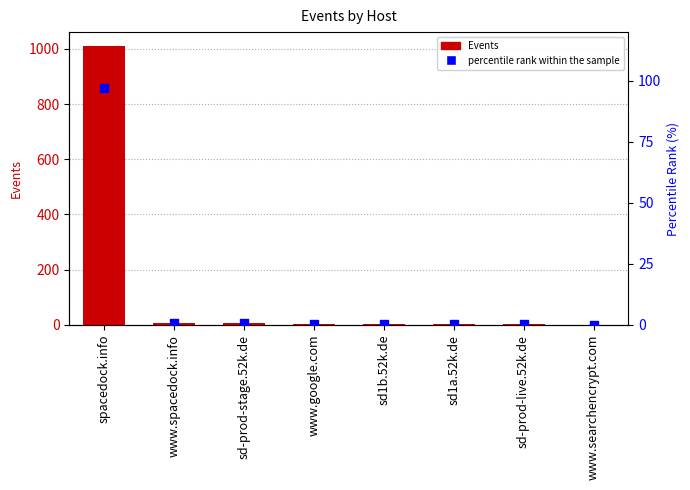

Which series contains the highest Y value?

Events